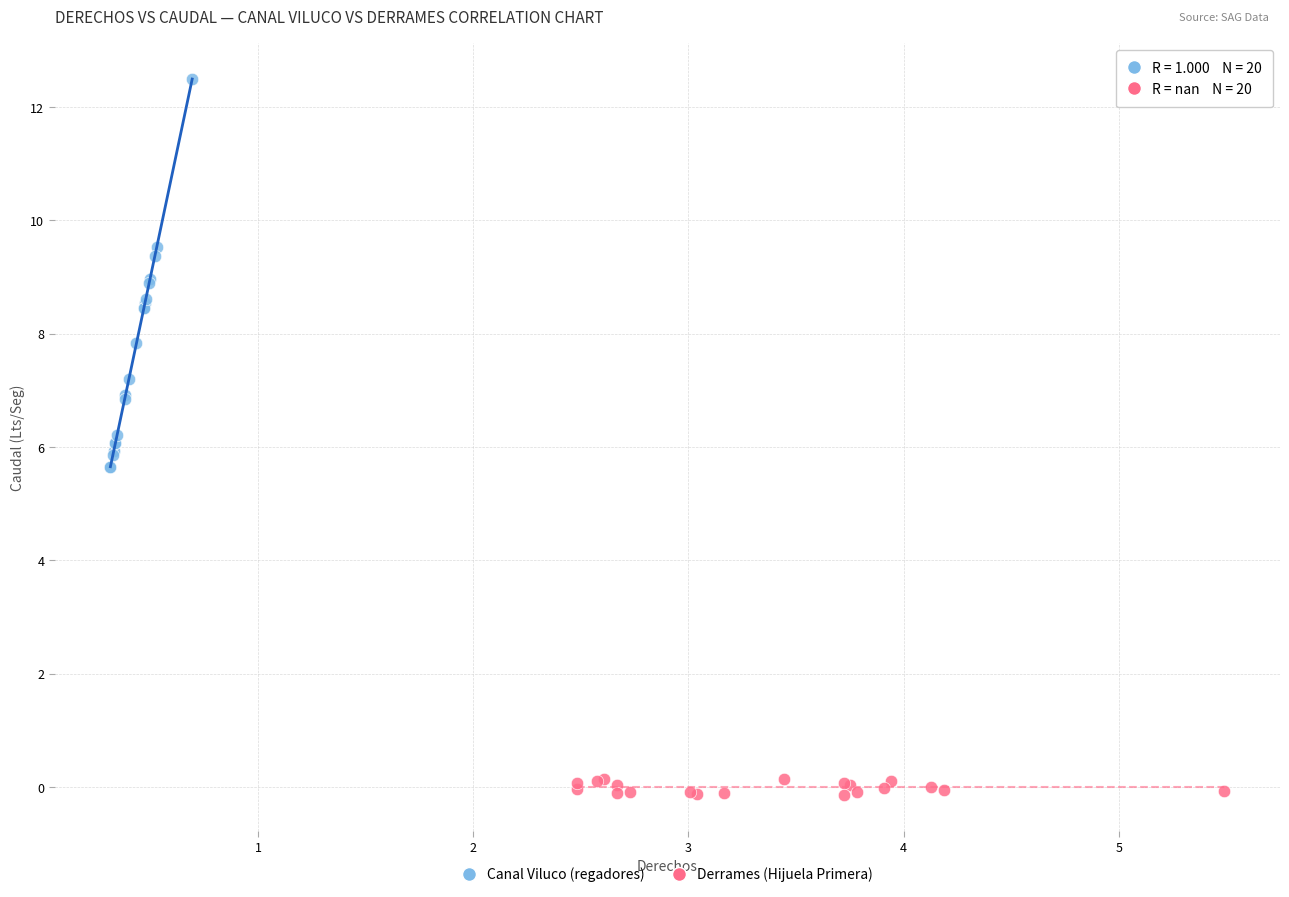

Which series contains the lowest Y value?

Derrames (Hijuela Primera)